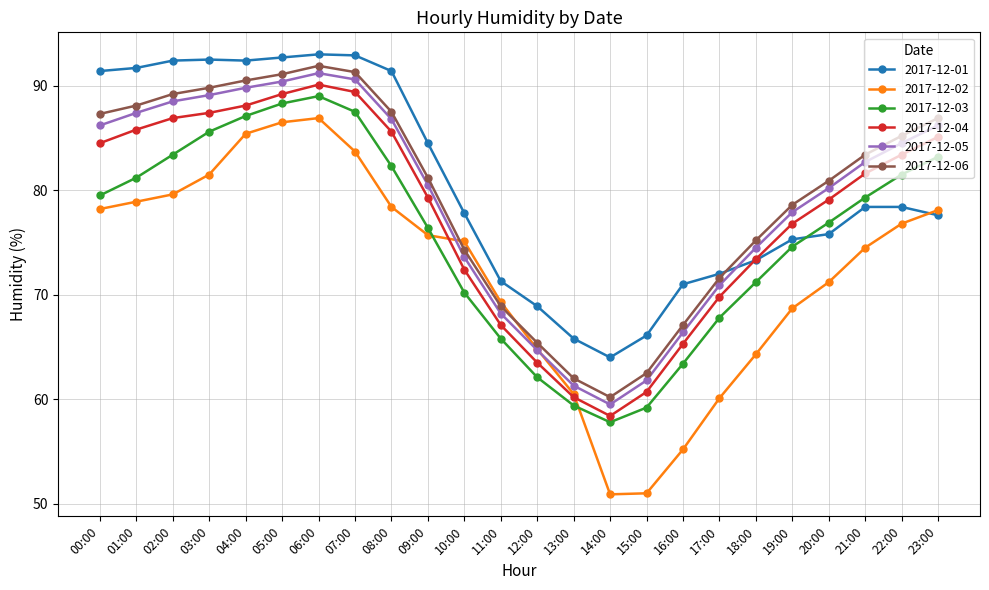

What is the total value across all series at 03:00?

525.9